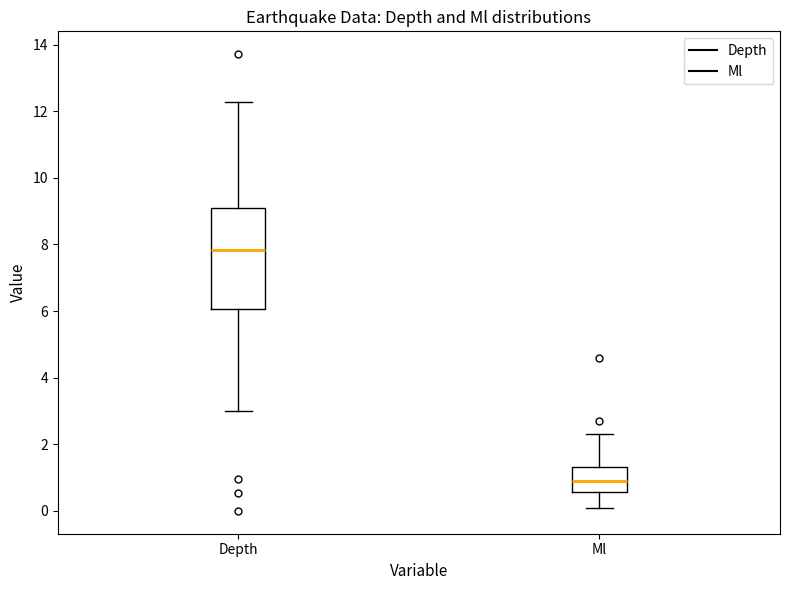

Reading left to right, transcribe this box plot: for each box, give where its median line is, the range the box spans, and where its two whiskers end, as read against the y-axis. The values are not printed on the chart, so give them approximately, as read against the axis.

Depth: median 7.8, box 6.0 to 9.0, whiskers 3.0 to 12.2
Ml: median 1.0, box 0.6 to 1.4, whiskers 0.2 to 2.4